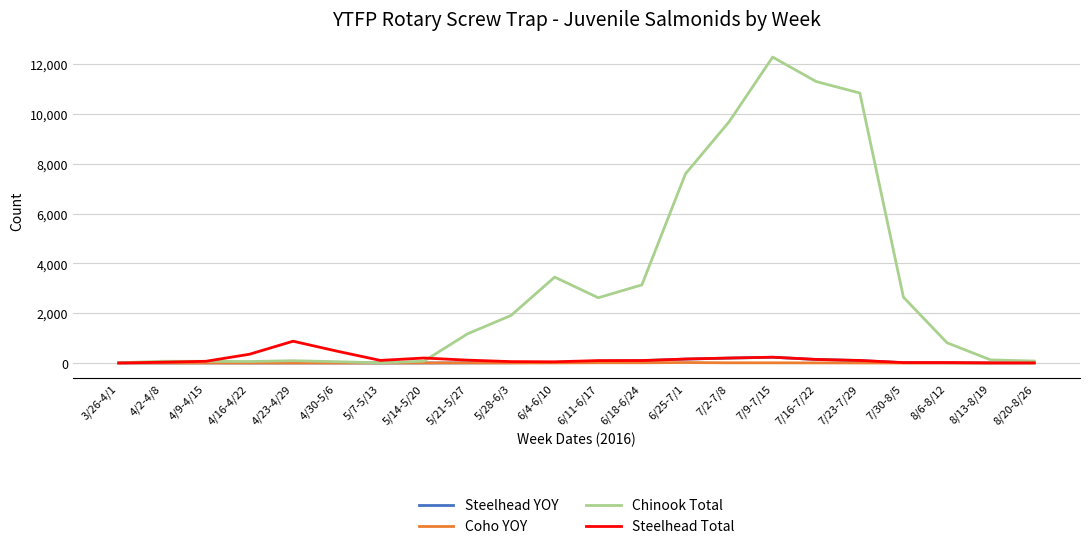

Between 5/21-5/27 and 7/30-8/5, which series saw the biggest shift?

Chinook Total